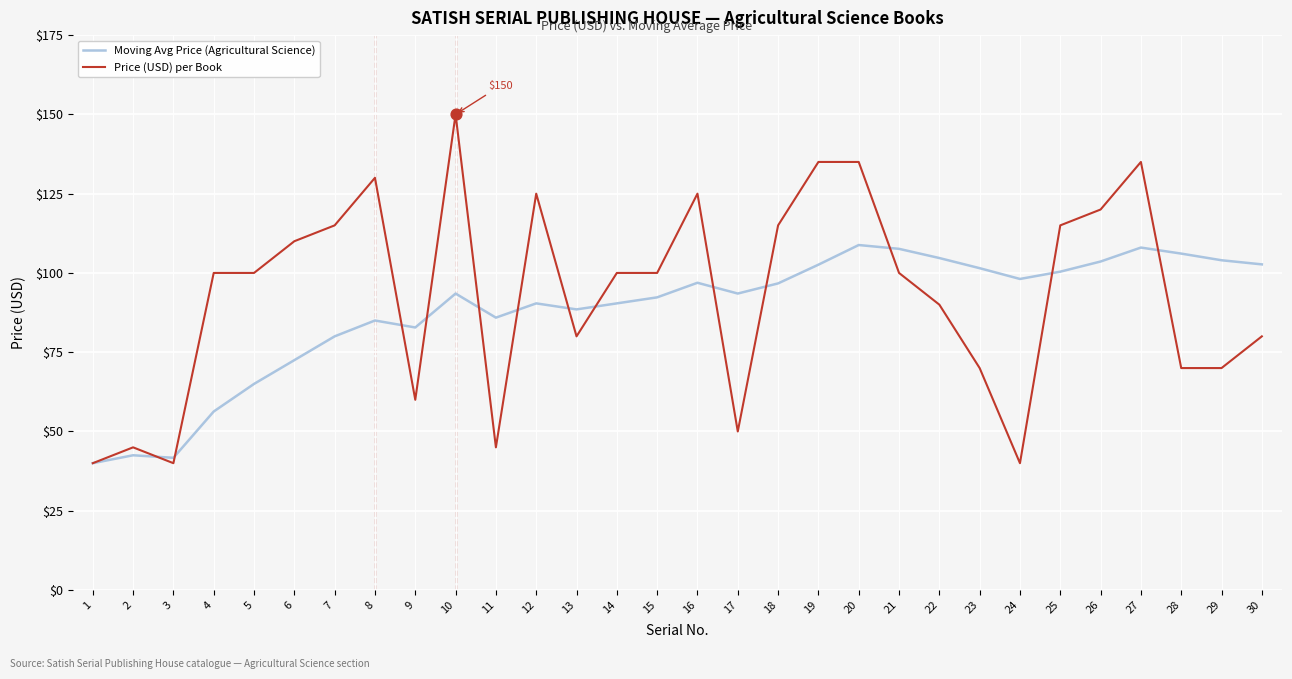

Is the value of Moving Avg Price (Agricultural Science) at 30 greater than the value of Price (USD) per Book at 9?

Yes